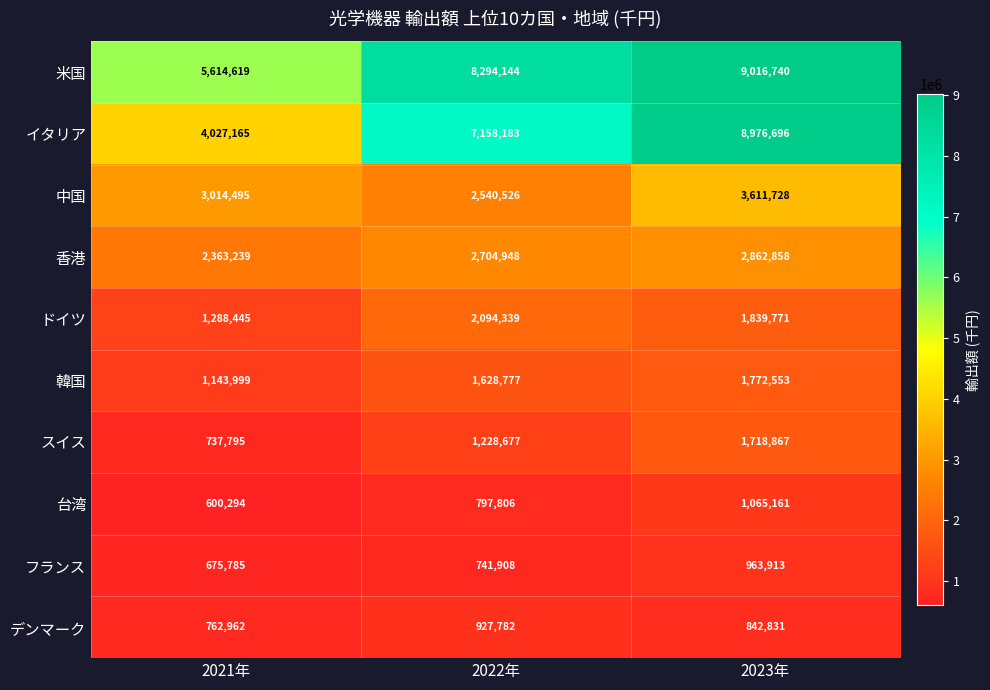

Reading left to right, transcribe all the data shown in this chart.

米国: 2021年=5614619	2022年=8294144	2023年=9016740
イタリア: 2021年=4027165	2022年=7158183	2023年=8976696
中国: 2021年=3014495	2022年=2540526	2023年=3611728
香港: 2021年=2363239	2022年=2704948	2023年=2862858
ドイツ: 2021年=1288445	2022年=2094339	2023年=1839771
韓国: 2021年=1143999	2022年=1628777	2023年=1772553
スイス: 2021年=737795	2022年=1228677	2023年=1718867
台湾: 2021年=600294	2022年=797806	2023年=1065161
フランス: 2021年=675785	2022年=741908	2023年=963913
デンマーク: 2021年=762962	2022年=927782	2023年=842831